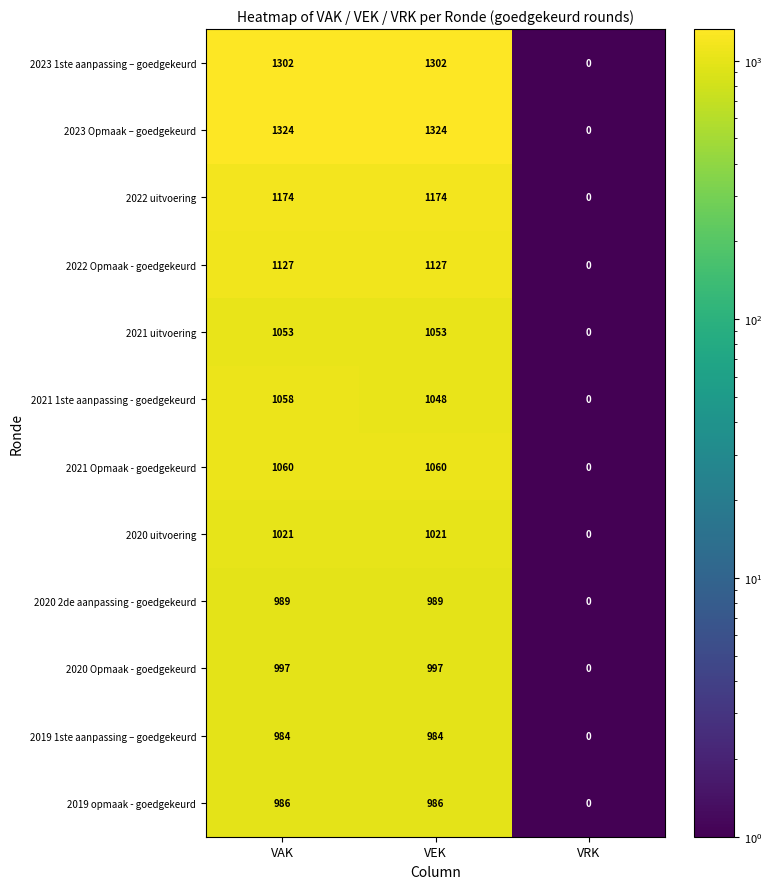

Between VEK and VRK, which series saw the biggest shift?

2023 Opmaak – goedgekeurd